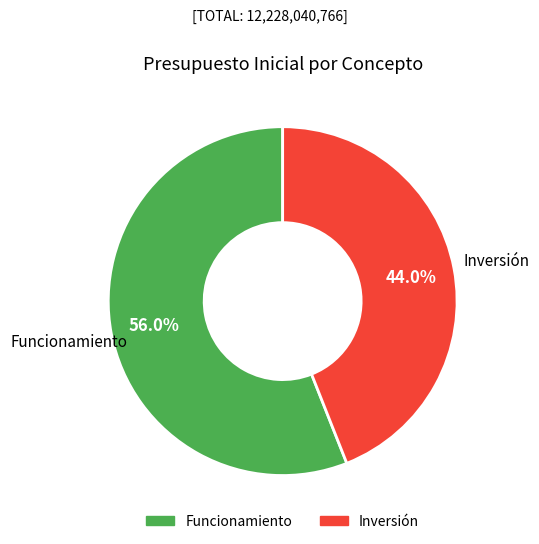

How many slices are in this pie chart?

2